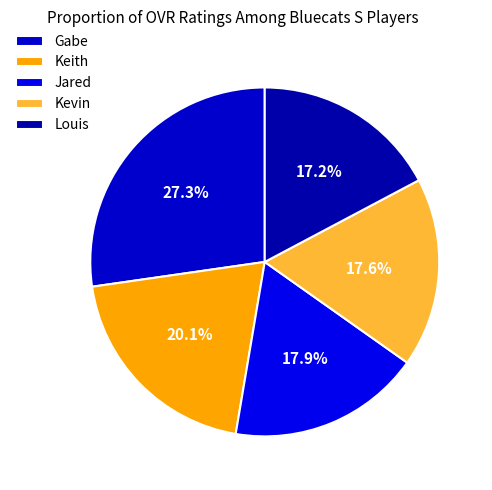

To the nearest percent, what is the combined percentage of Kevin and Louis?

35%